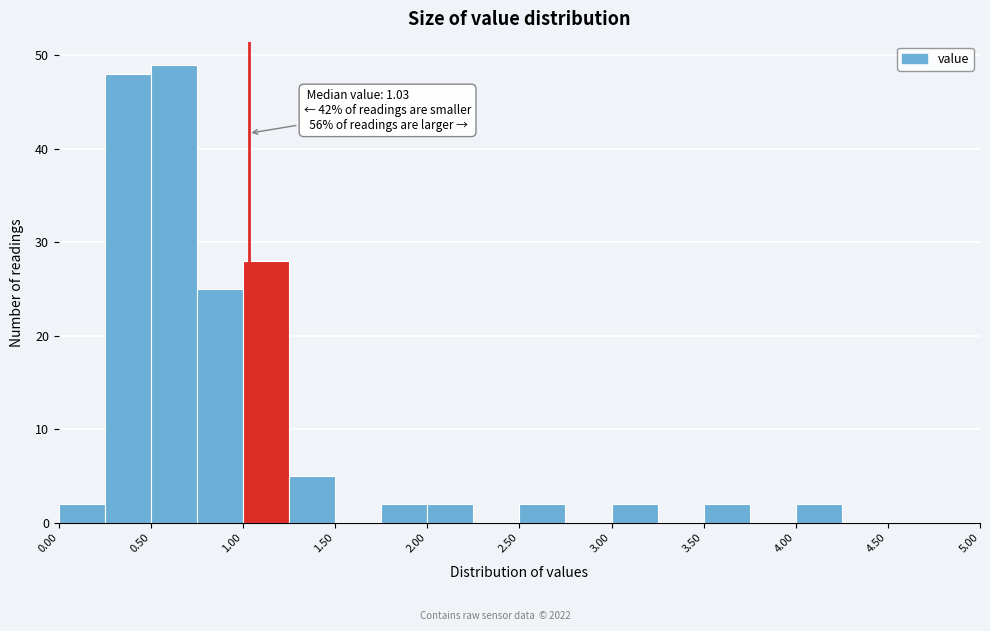

Which range on the x-axis has the tallest bar?

0.50 to 0.75